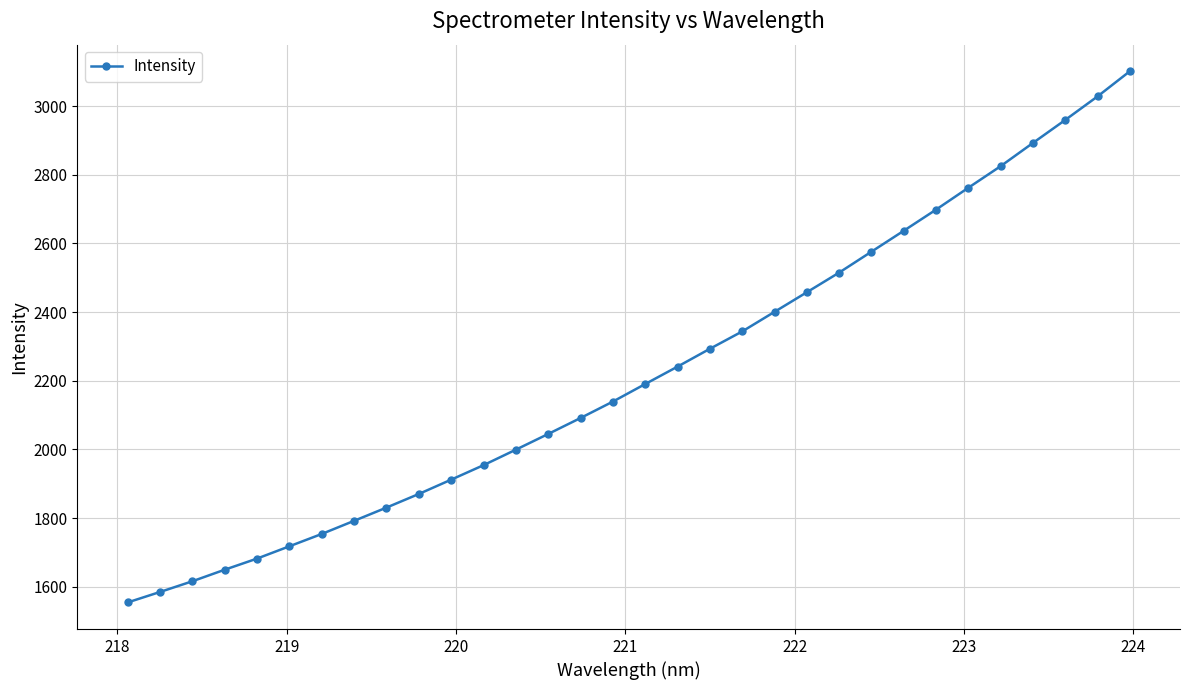

Reading left to right, extract all data points from this chart.

1554.5	1584.9	1616.1	1649.8	1682.2	1718.1	1754.0	1792.2	1830.8	1870.4	1912.1	1954.3	1999.4	2045.2	2091.7	2139.5	2190.6	2241.3	2293.2	2343.7	2400.8	2457.9	2515.2	2576.1	2637.0	2698.6	2762.3	2825.2	2892.8	2959.8	3028.4	3101.6